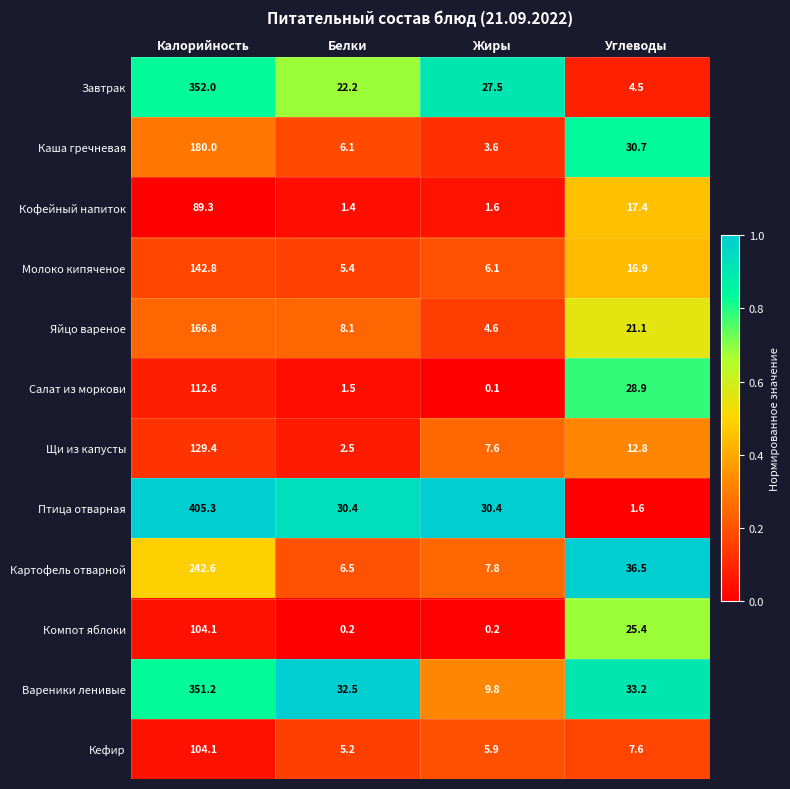

Which series changed the most between Калорийность and Углеводы?

Птица отварная